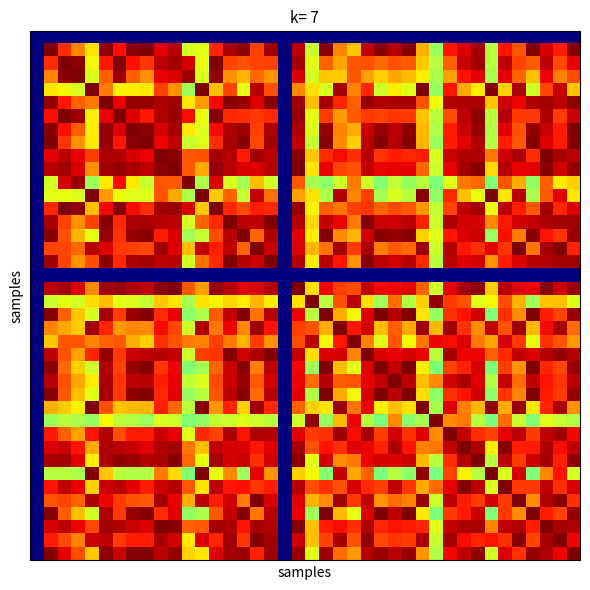

How many distinct data groups are displayed?

40